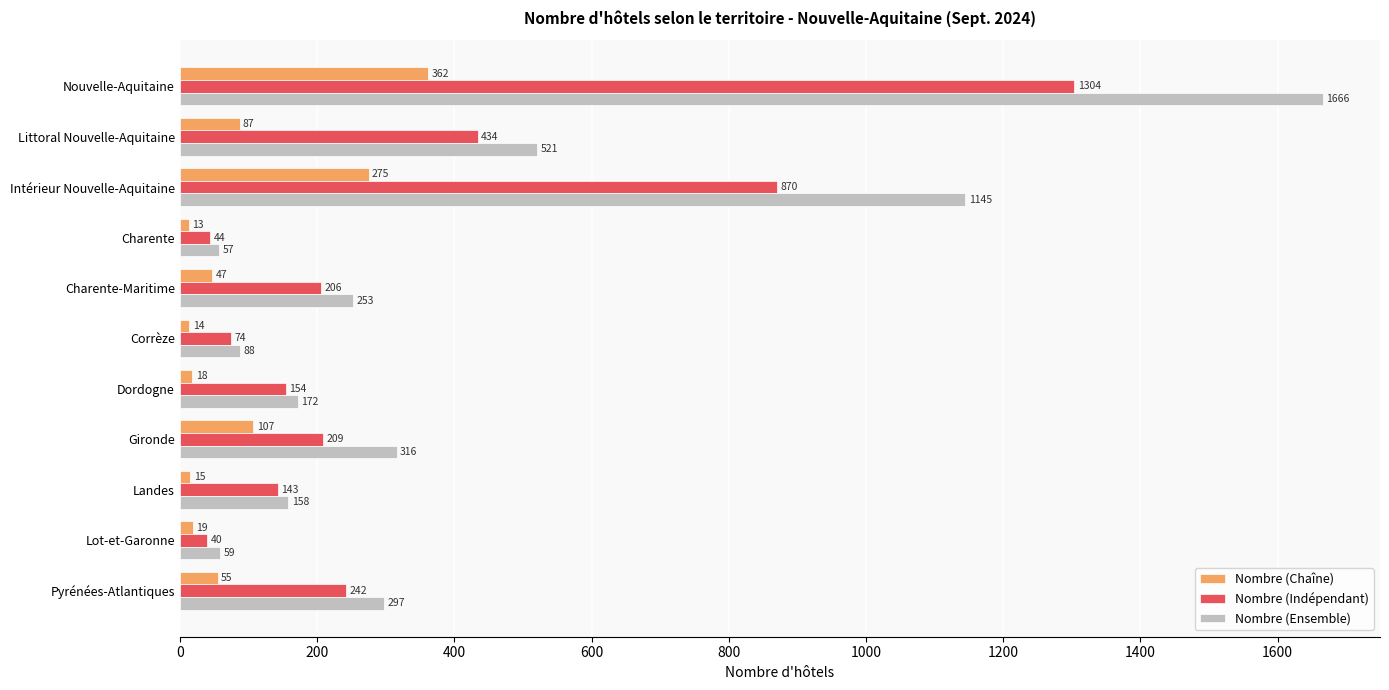

True or false: Nombre (Indépendant) has a value of 253 at Dordogne.

False